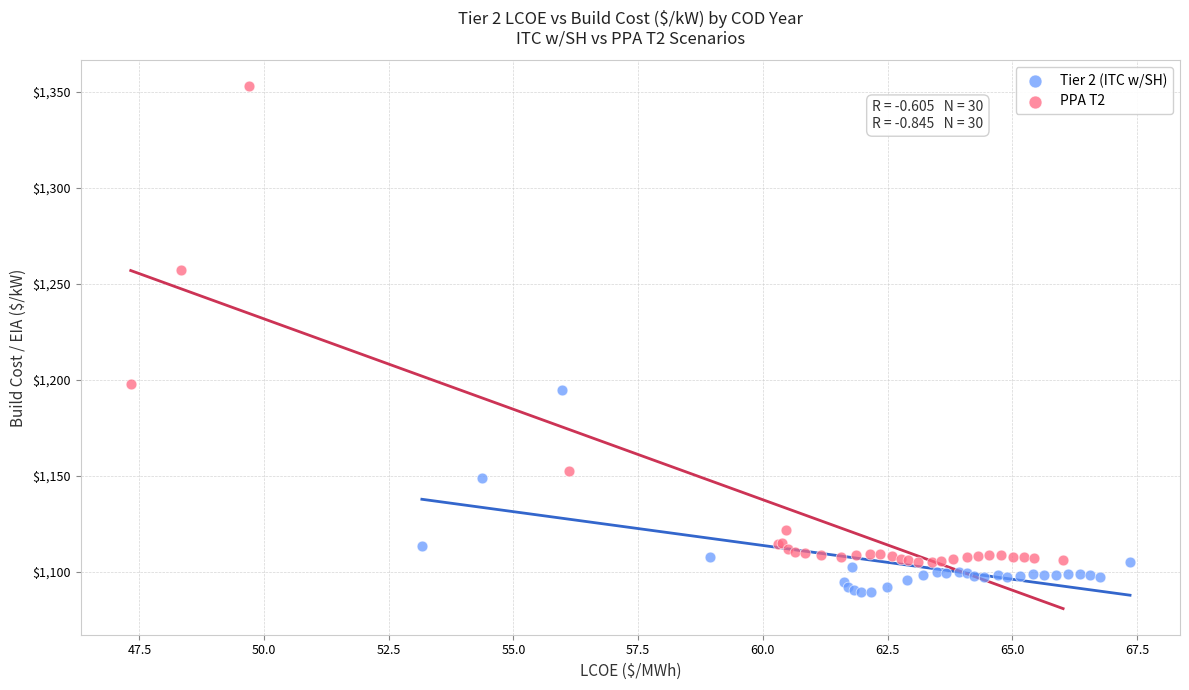

What are all the series names shown in the legend?

Tier 2 (ITC w/SH), PPA T2